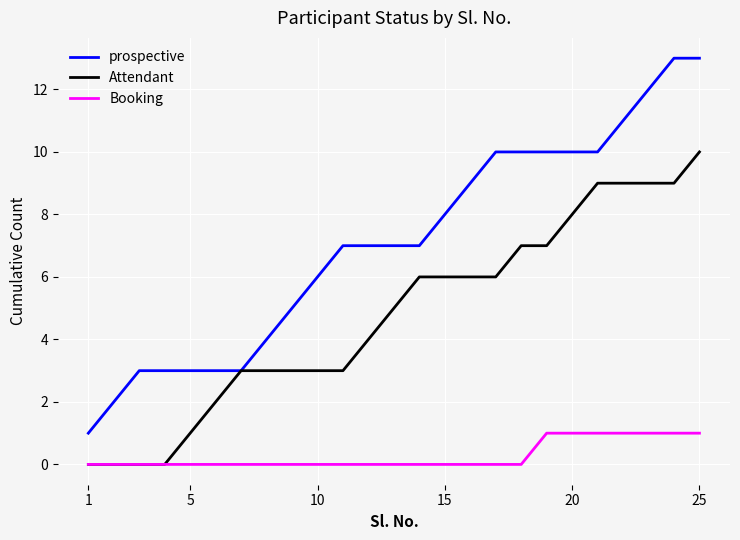

Which series has the largest total across all categories?

prospective